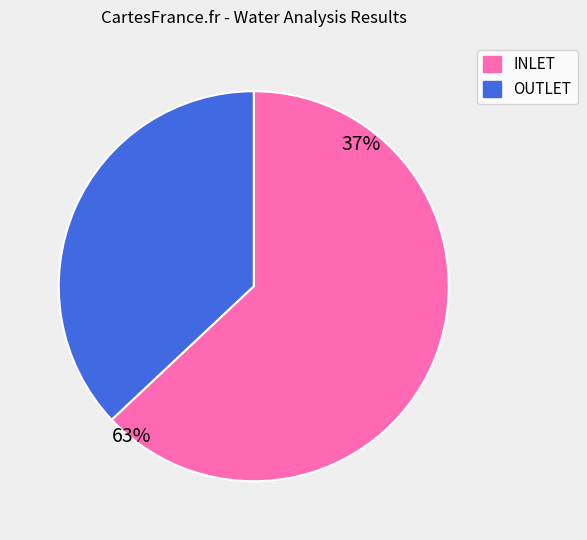

Do INLET and OUTLET together represent more than half of the pie?

Yes